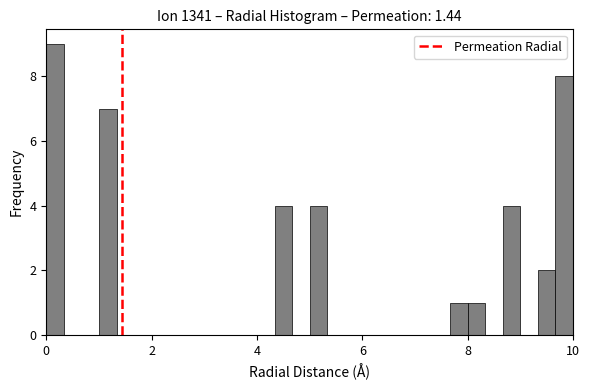

Around what value on the x-axis is the tallest bar? Give the approximate position of its centre, as read against the axis.

0.2